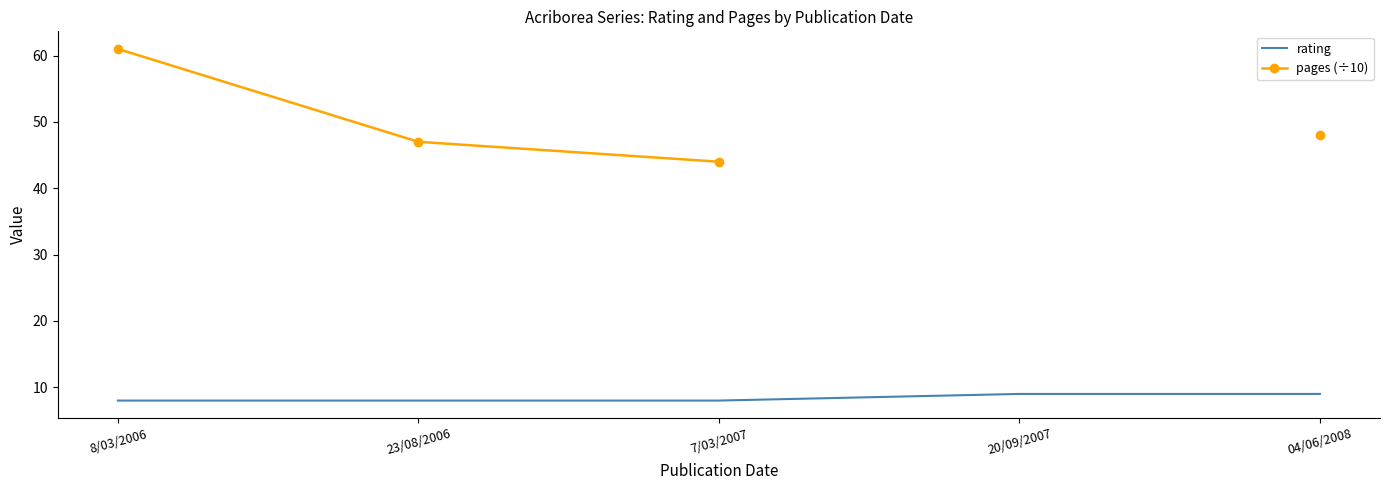

What is the difference between the maximum and minimum values in the pages (÷10) series?

17.0